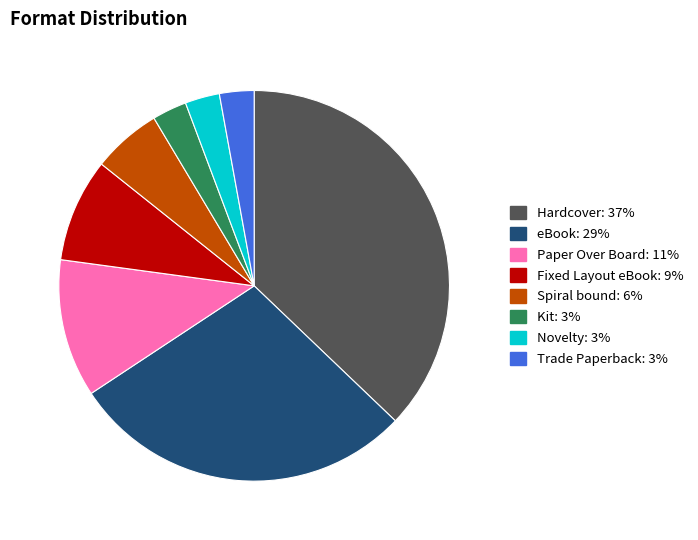

Which slice is the largest?

Hardcover